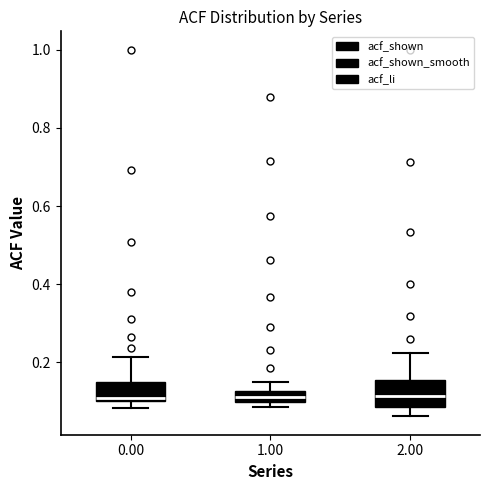

Where does the upper whisker of the box at x = 0.00 end on the y-axis? The values are not printed on the chart, so give them approximately, as read against the axis.

0.22